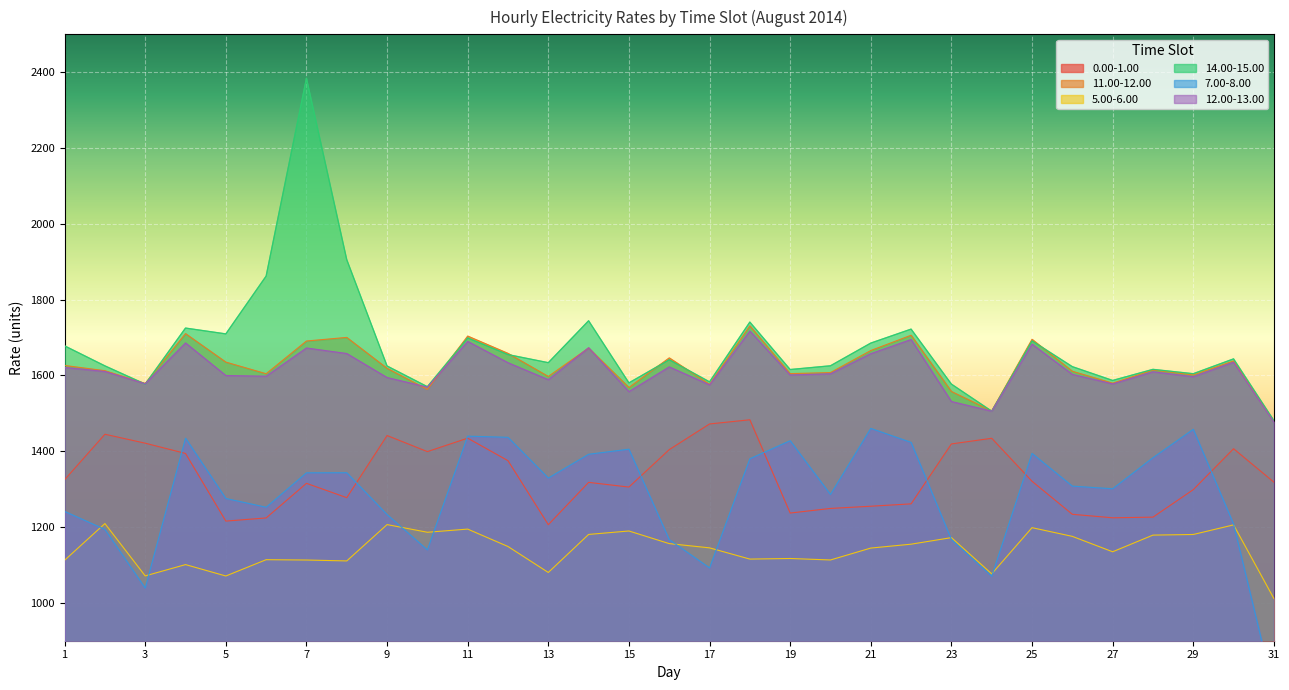

True or false: 5.00-6.00 has a value of 730.8 at 15.

False